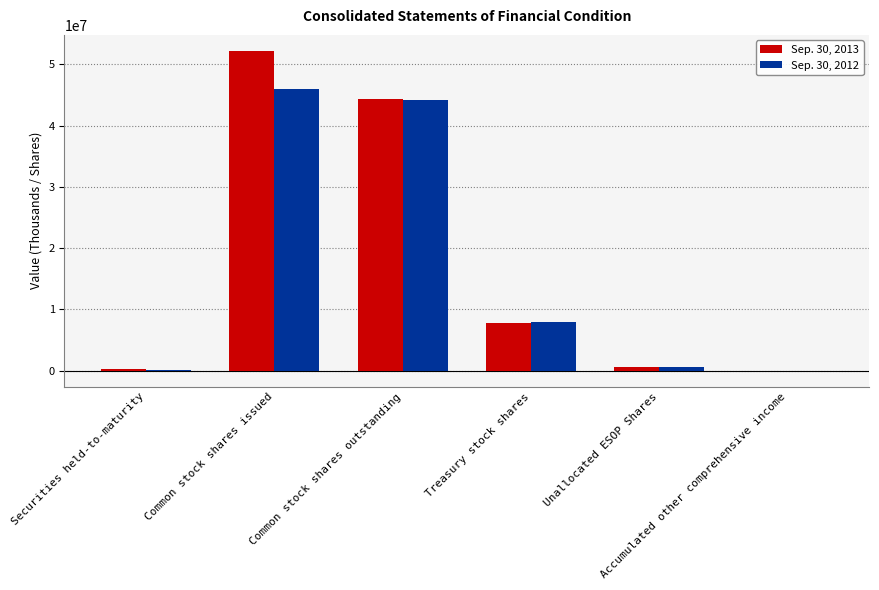

What are all the series names shown in the legend?

Sep. 30, 2013, Sep. 30, 2012